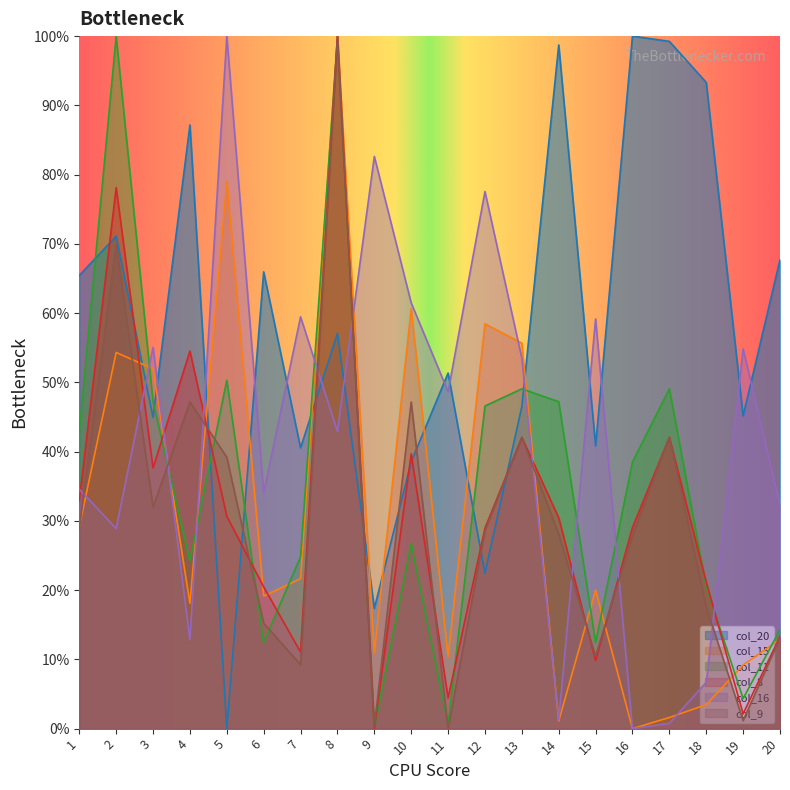

What is the maximum value for col_8?

100.0